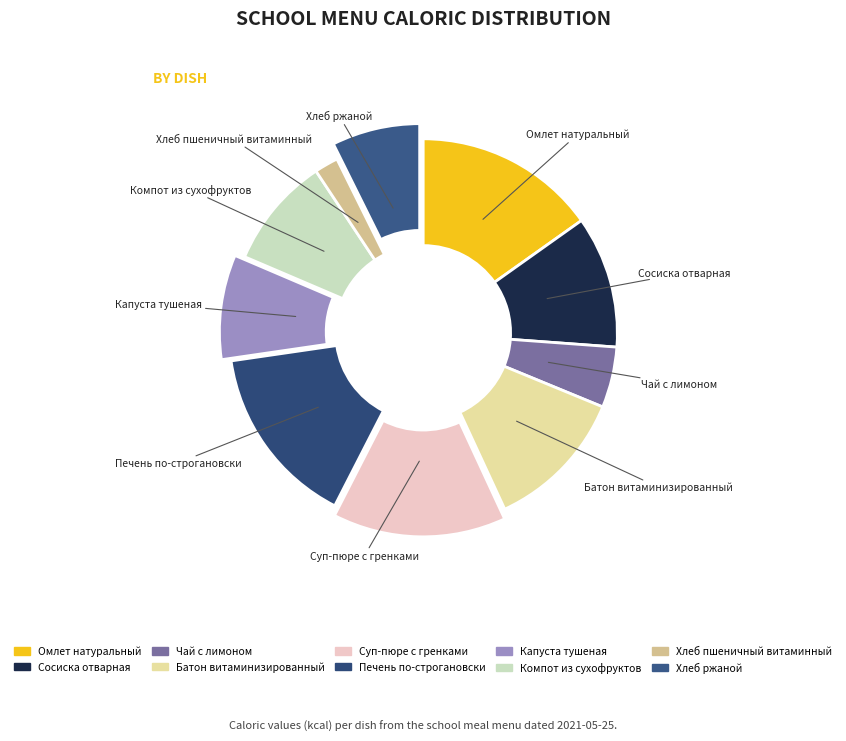

Does any single category account for the majority?

No